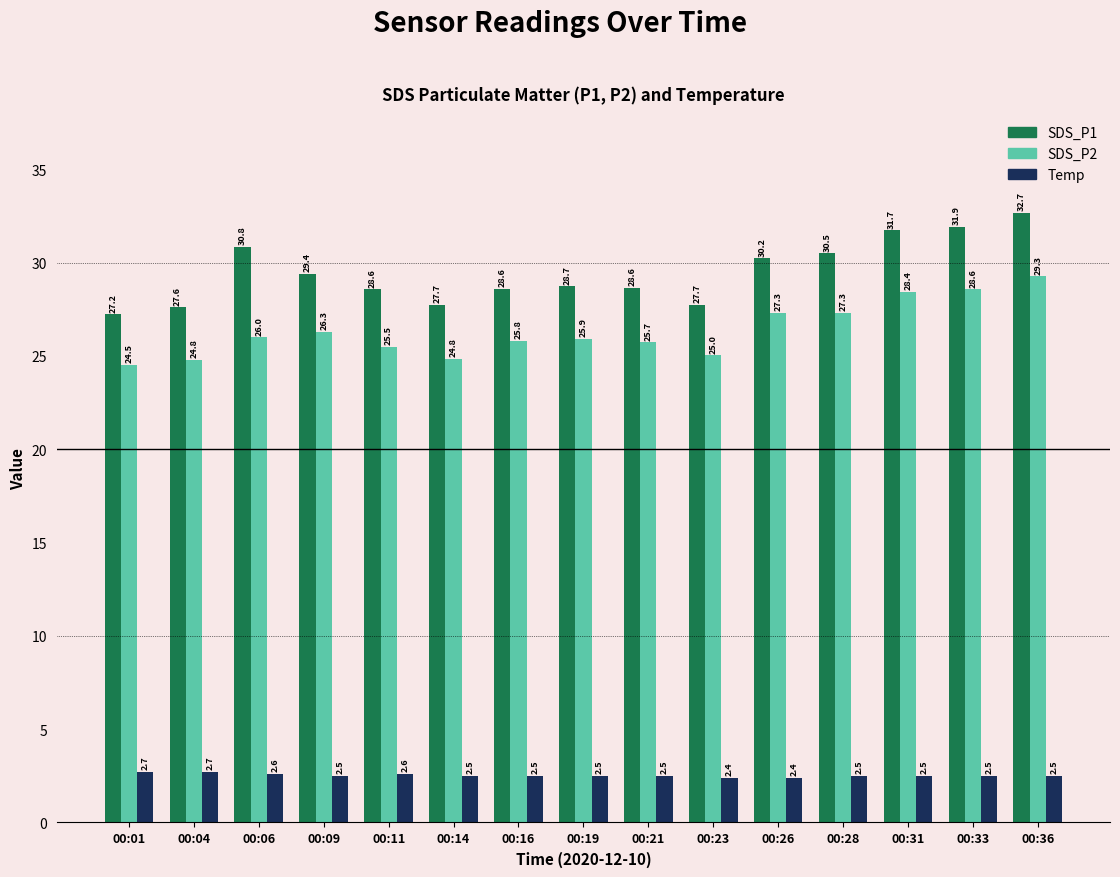

What is the maximum value shown in the chart?

32.7